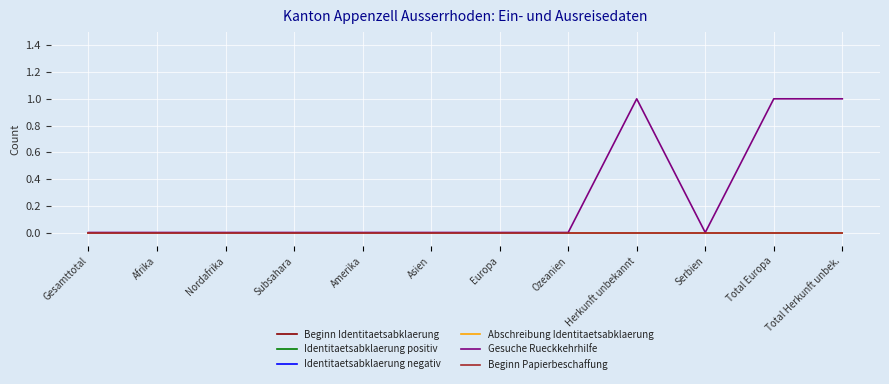

At Afrika, list the series in order from largest to smallest.

Beginn Identitaetsabklaerung, Identitaetsabklaerung positiv, Identitaetsabklaerung negativ, Abschreibung Identitaetsabklaerung, Gesuche Rueckkehrhilfe, Beginn Papierbeschaffung